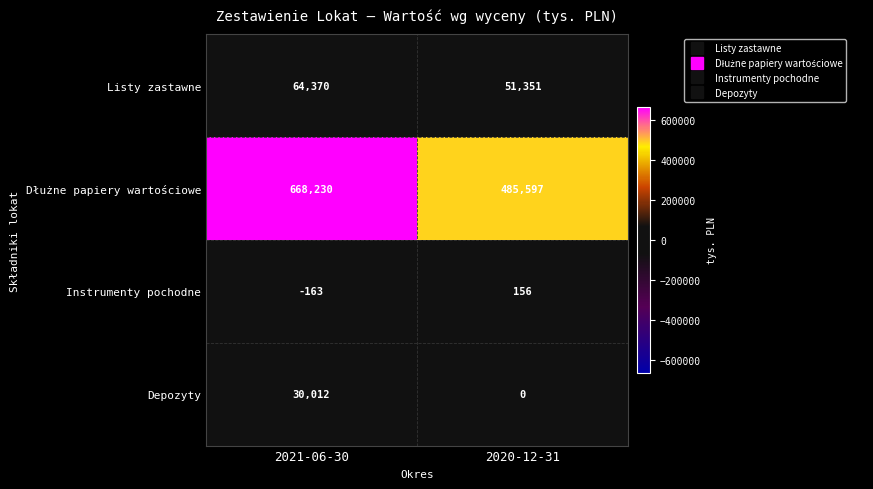

What is the sum of all Listy zastawne values?

115721